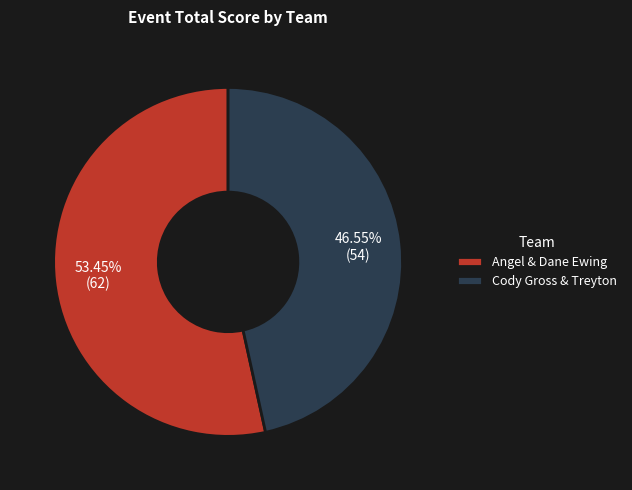

To the nearest percent, what portion does Cody Gross & Treyton represent?

47%